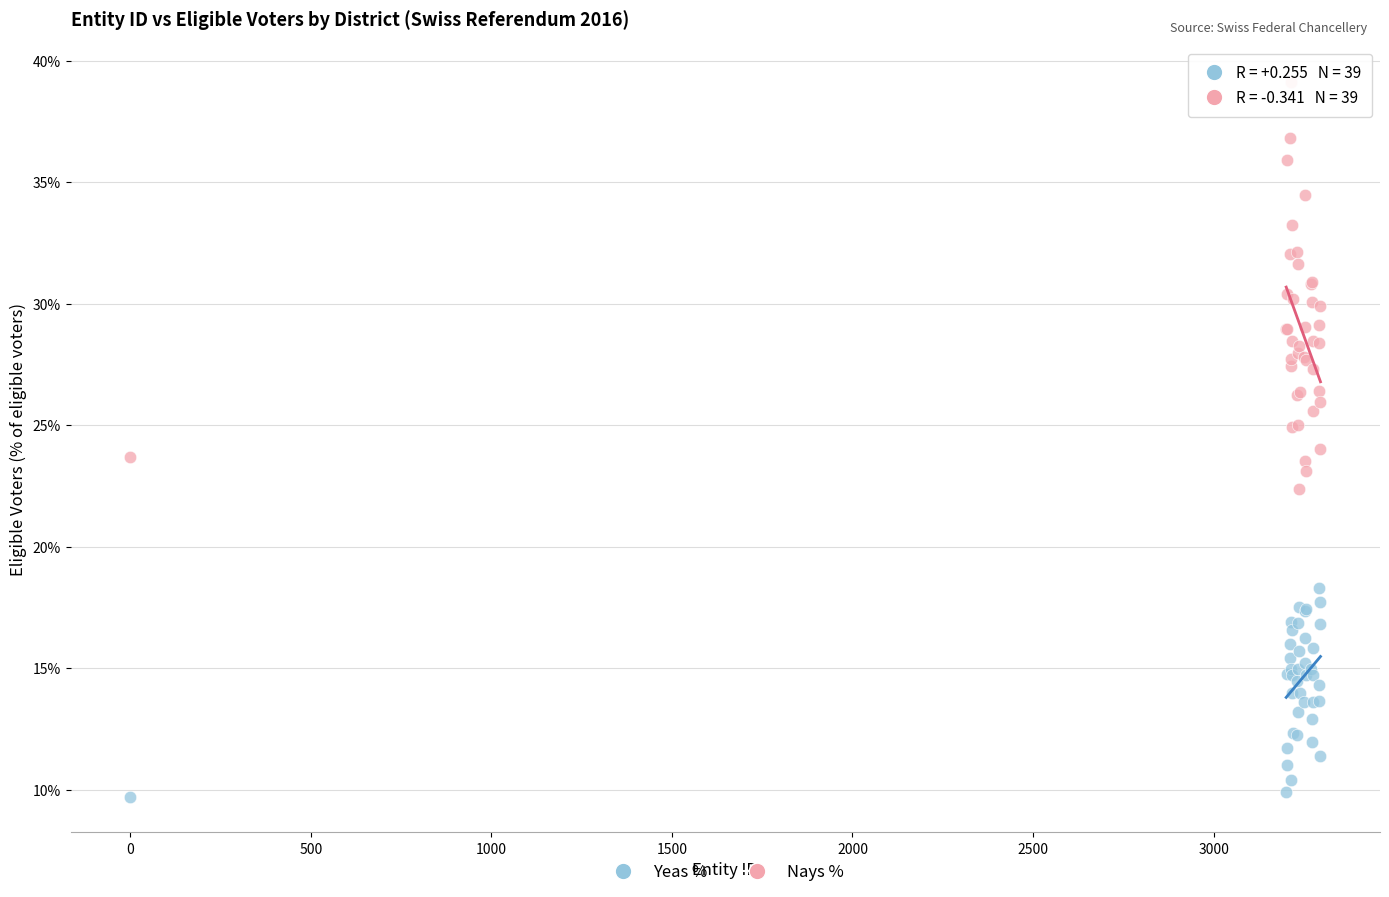

What is the X range (max minus min) for the scatter plot?

3296.0